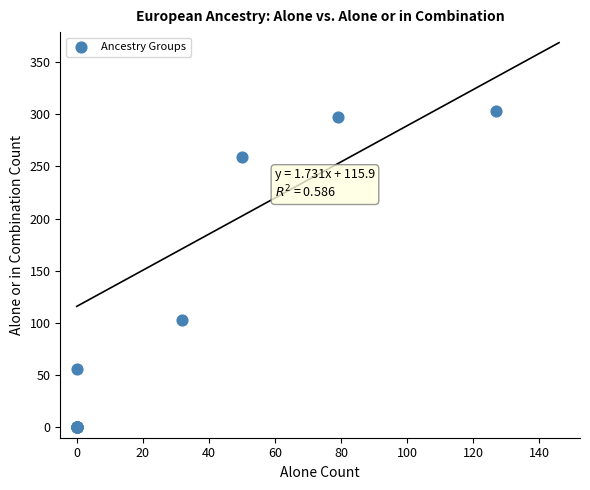

What Y value in the scatter plot is closest to 151?

103